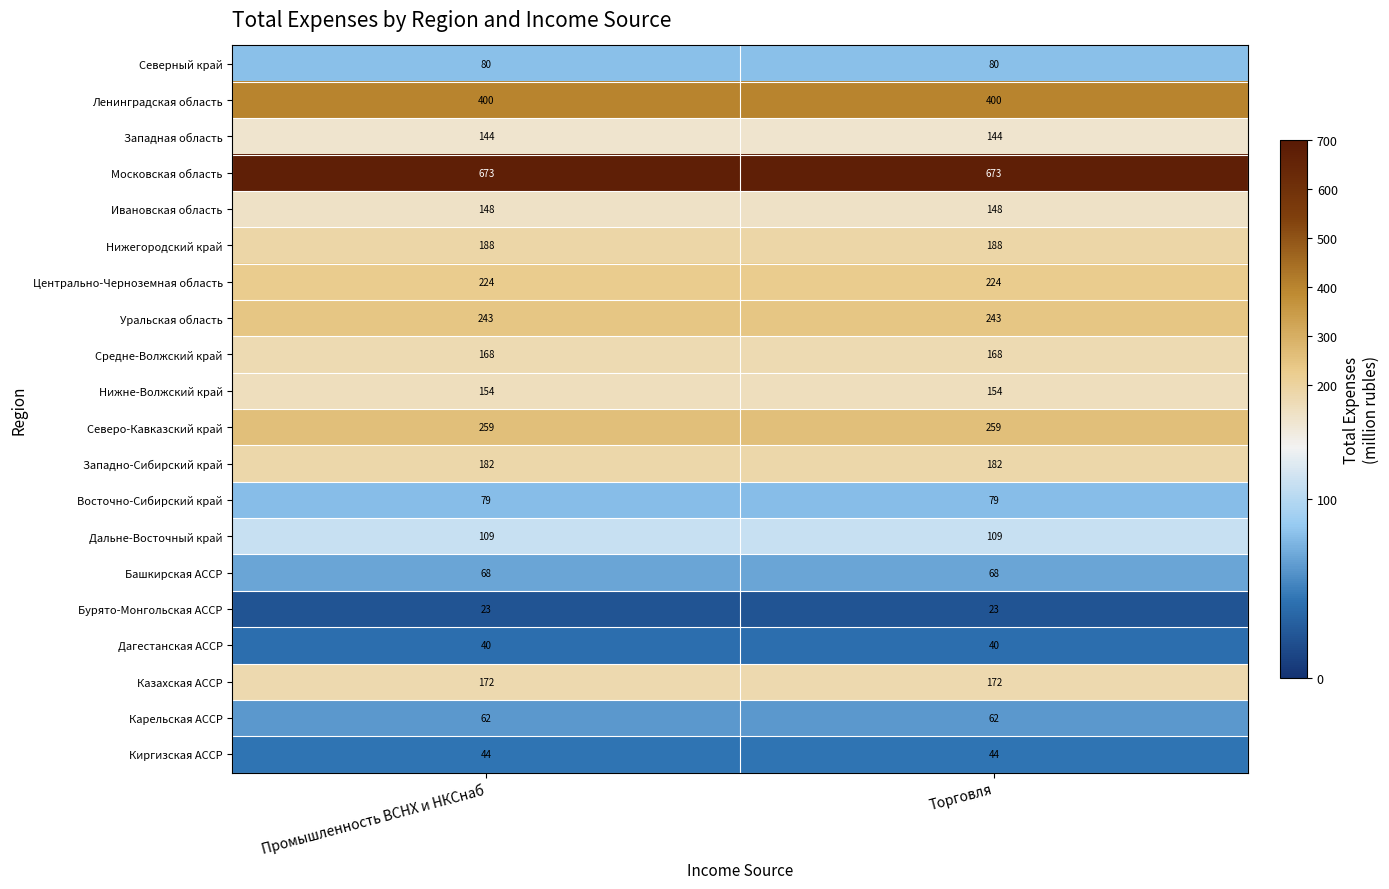

What is the average value of the Киргизская АССР series?

44